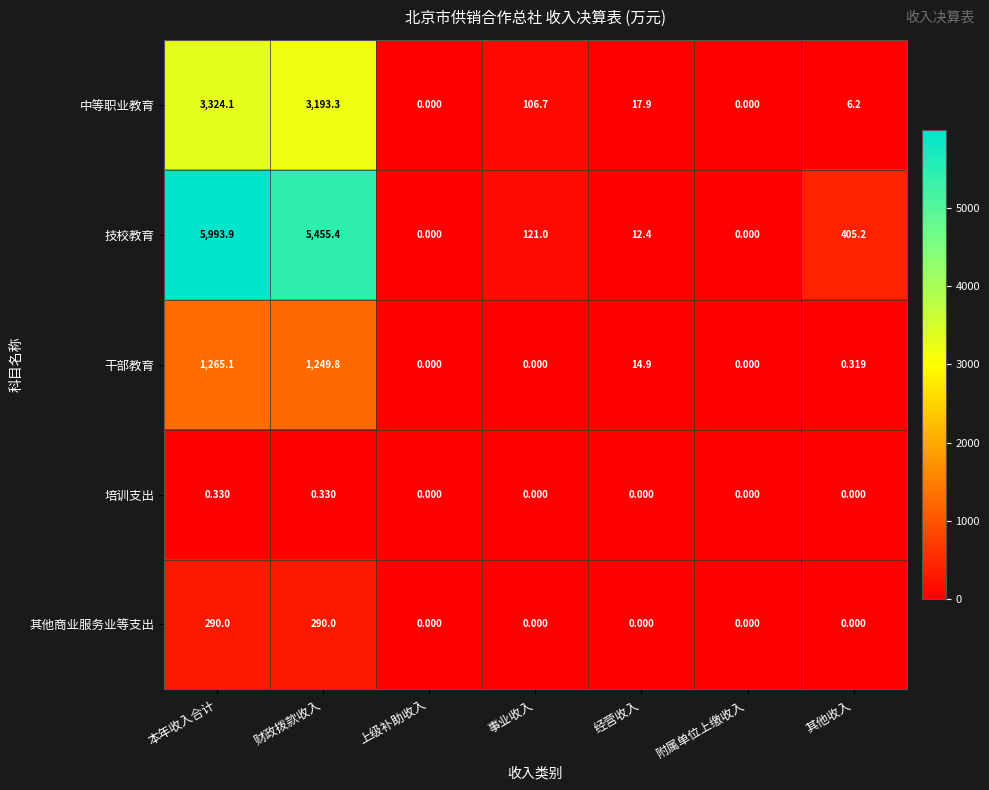

Count the number of data series in this chart.

5